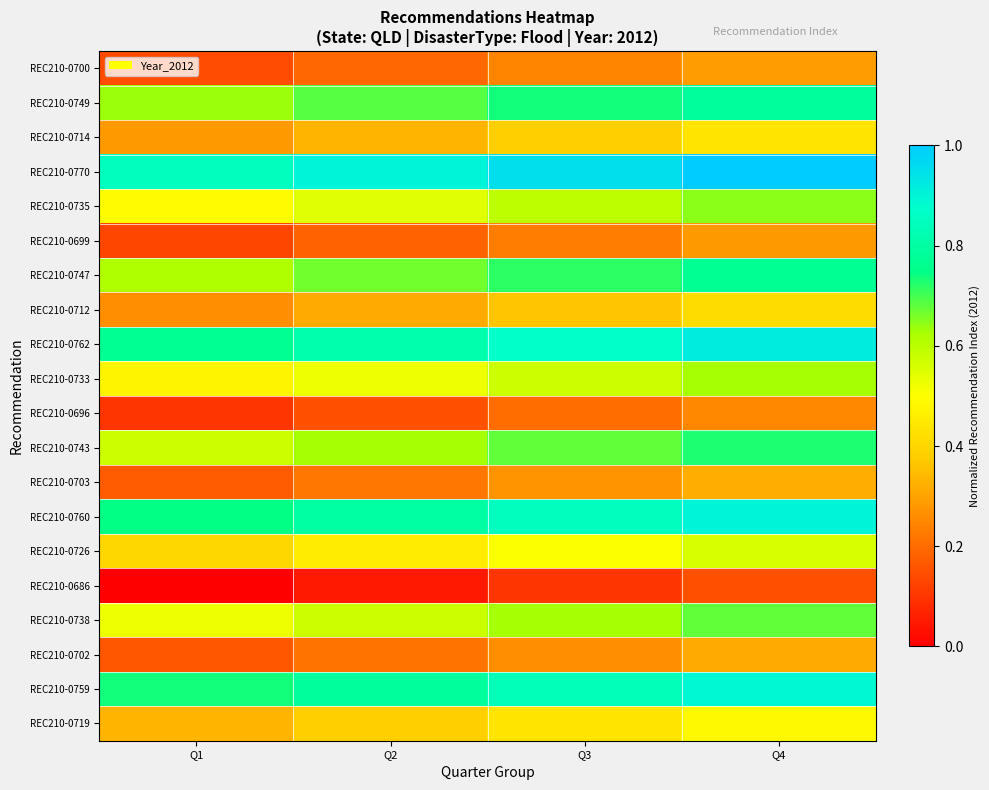

What is the difference between the highest and lowest values at Q2?

0.8